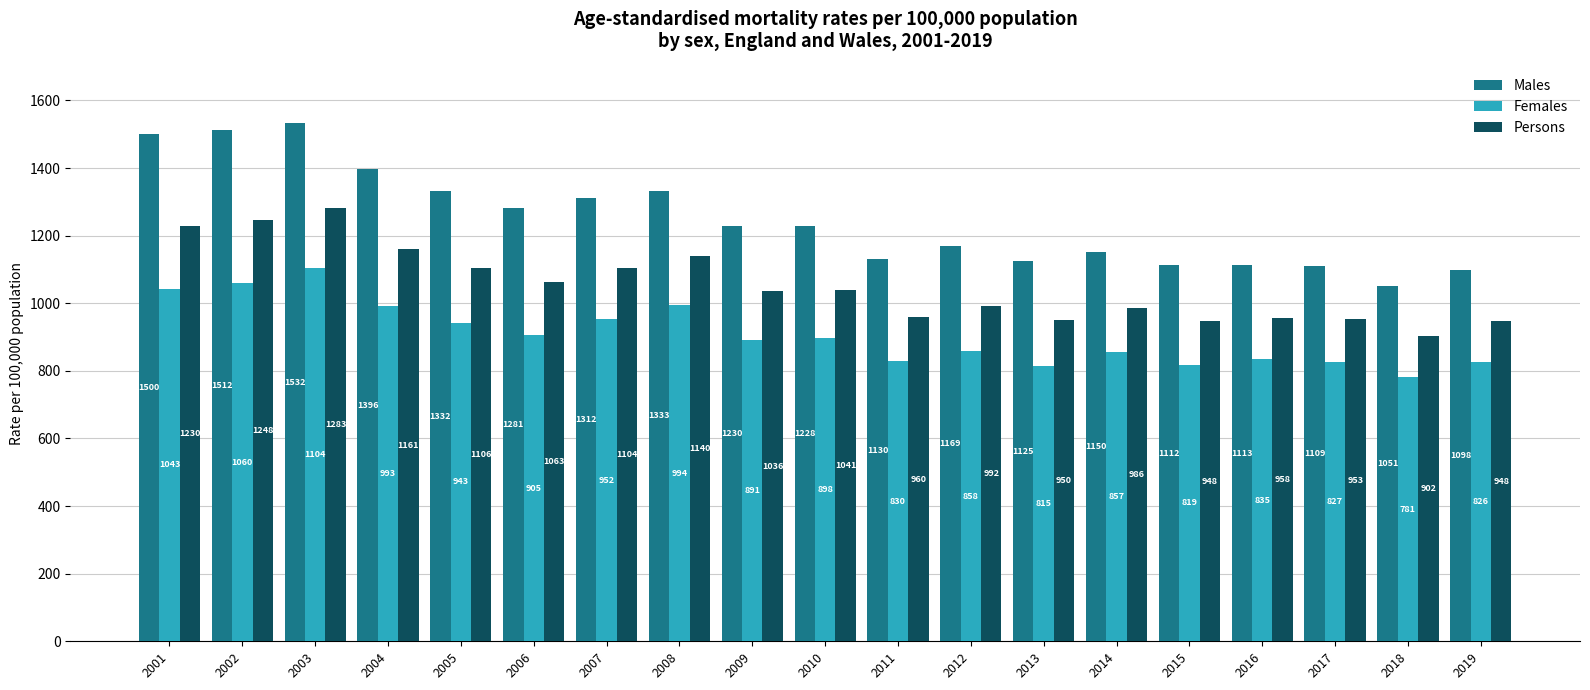

What is the difference between the highest and lowest values at 2005?

389.2